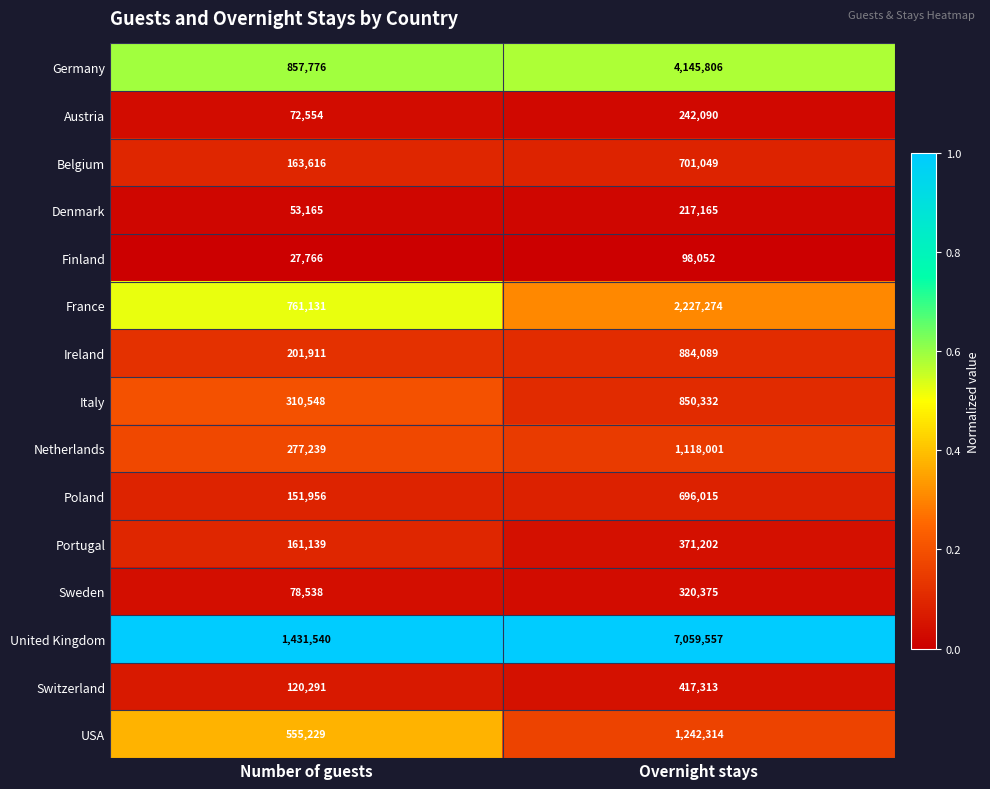

Which series changed the most between Number of guests and Overnight stays?

United Kingdom